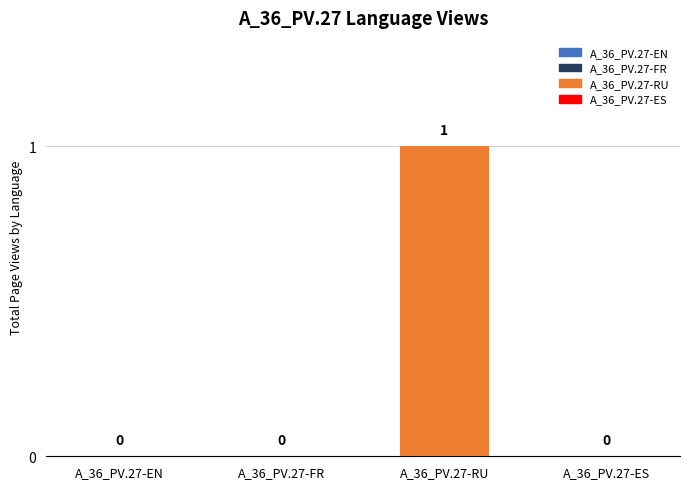

What is the change in value from A_36_PV.27-FR to A_36_PV.27-RU?

+1